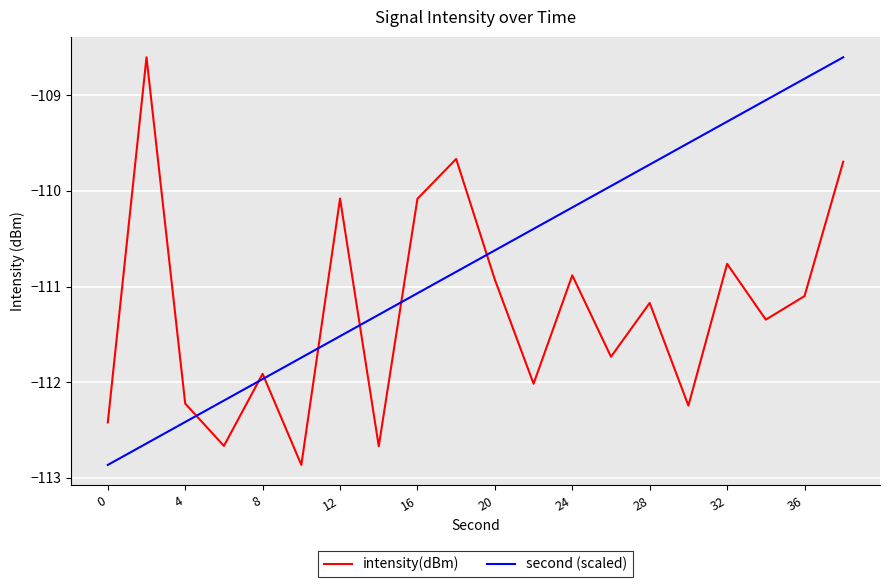

Rank the series by their average value, from lowest to highest.

intensity(dBm), second (scaled)